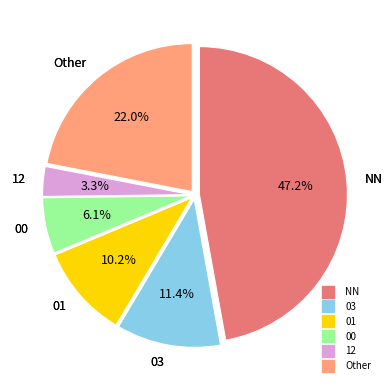

Which category has the biggest portion of the pie?

NN